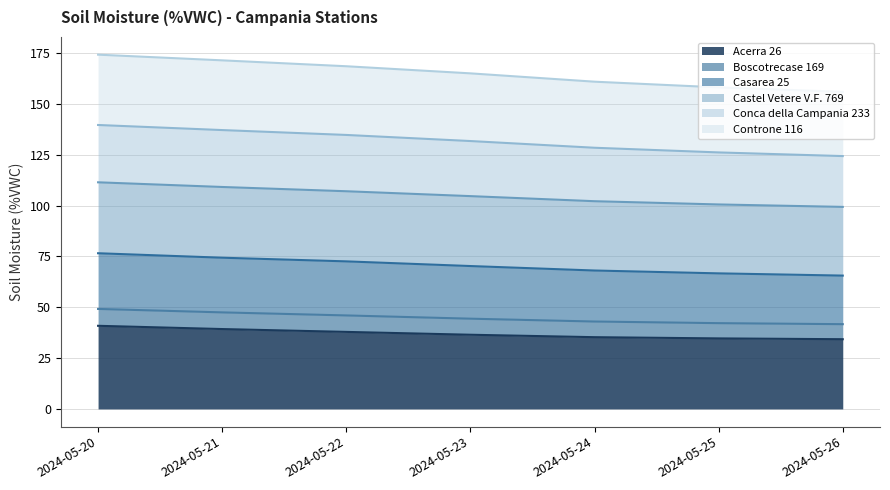

What is the minimum value for Acerra 26?

34.3